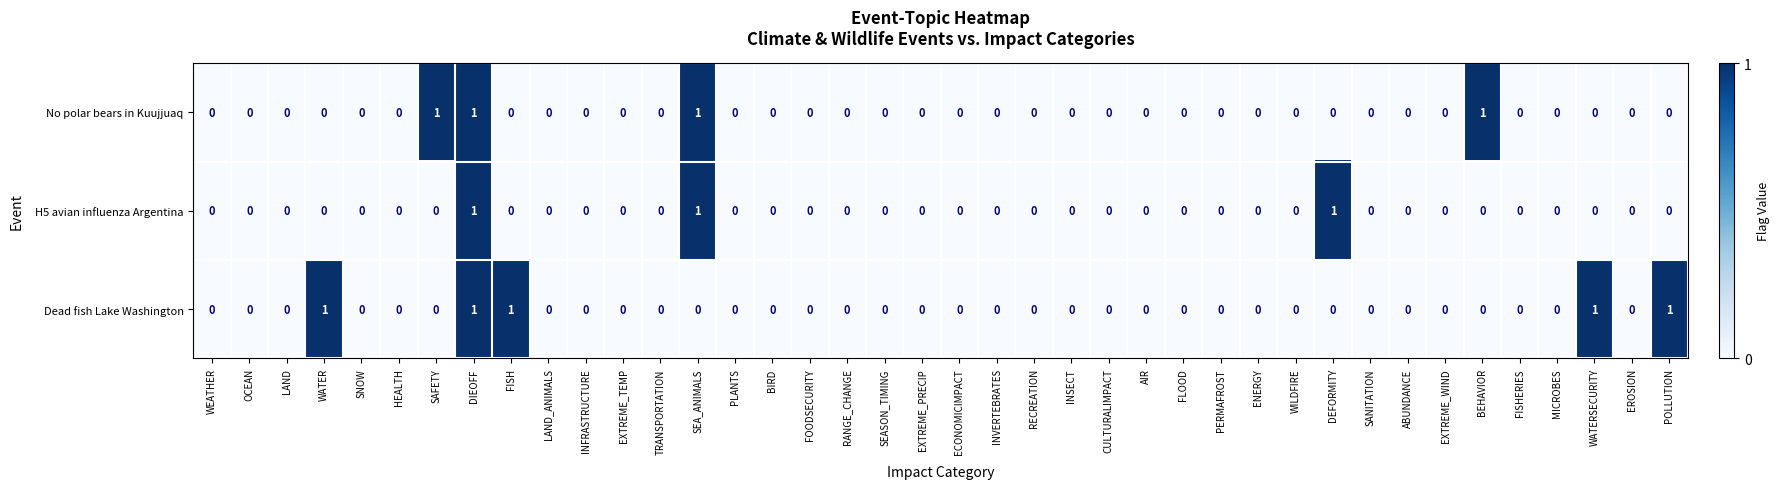

At which category is the sum across all series the highest?

DIEOFF